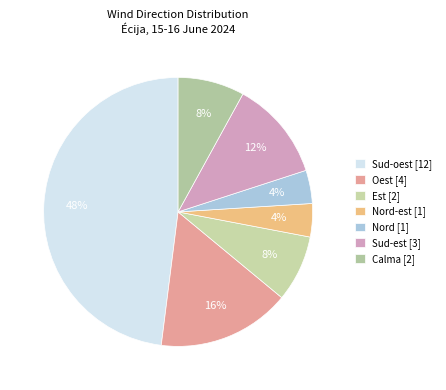

Is there a majority slice in this chart?

No